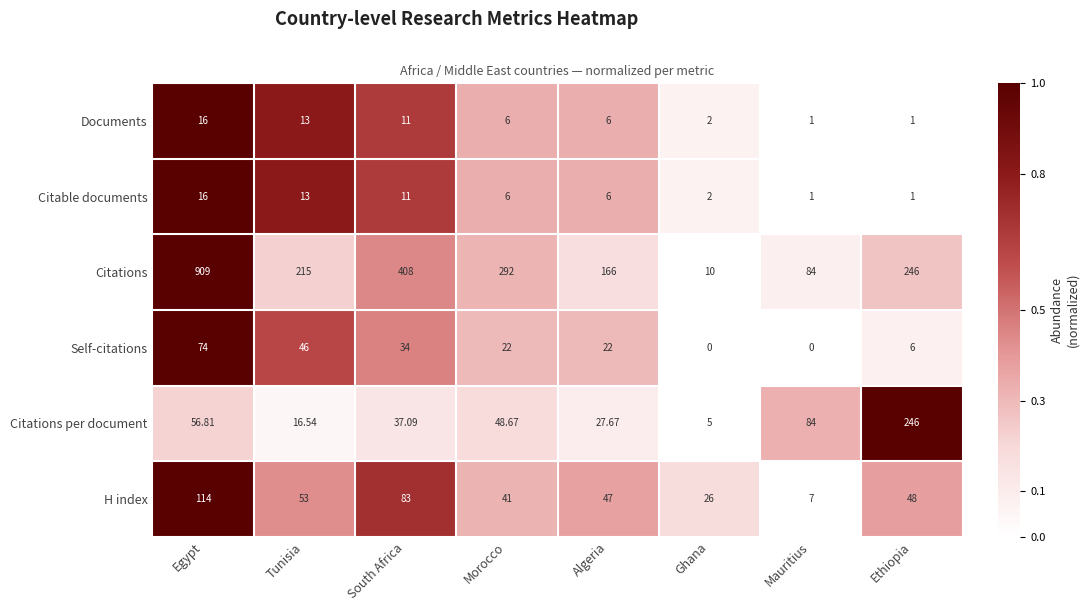

Count the number of categories in the chart.

8